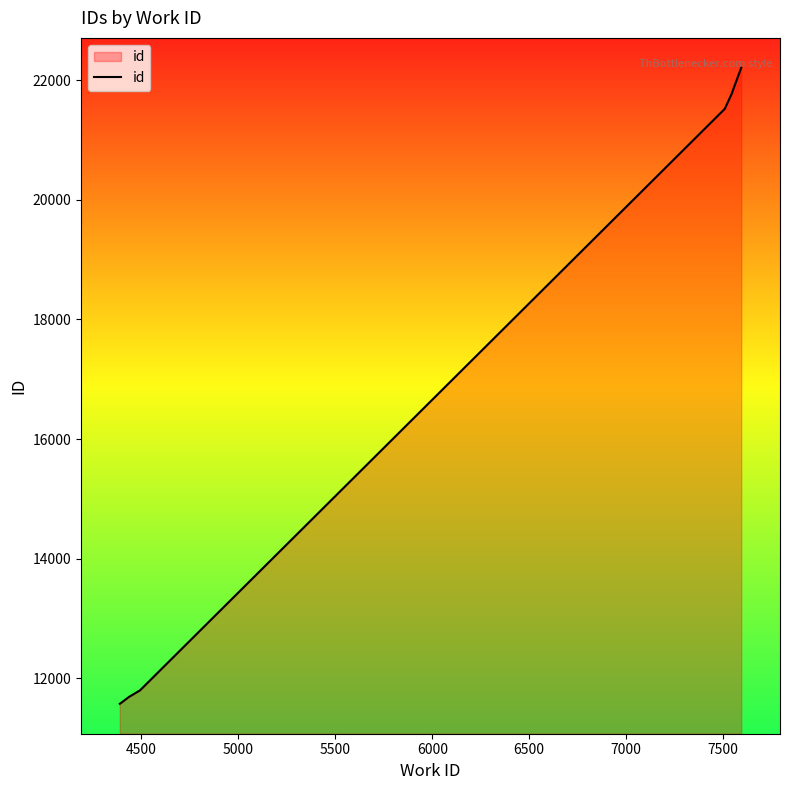

The chart shows a value of 11687 at 4500. True or false?

True